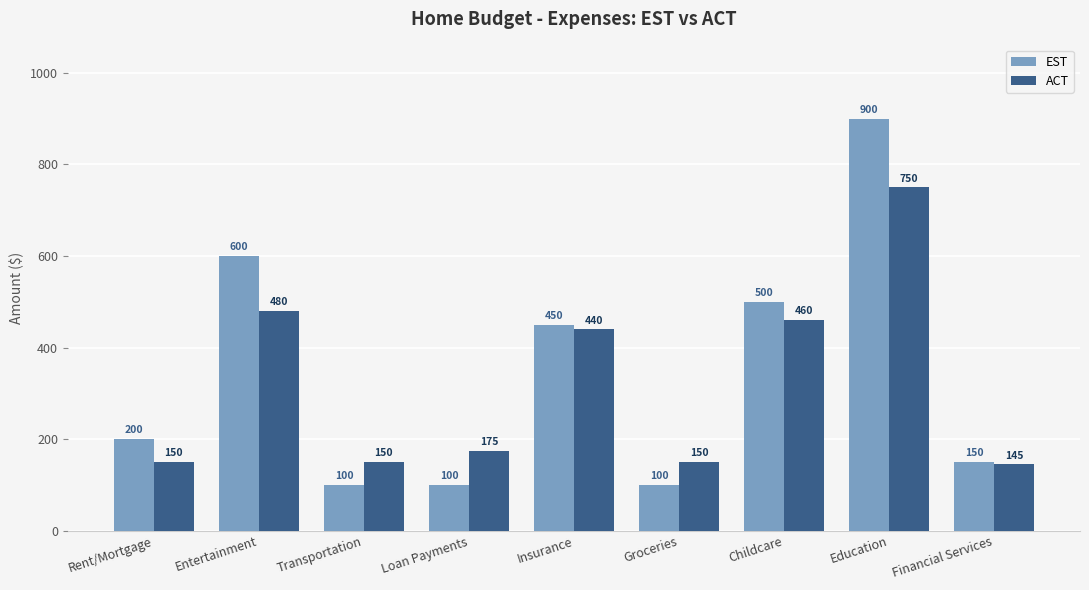

How many groups of bars are there?

9